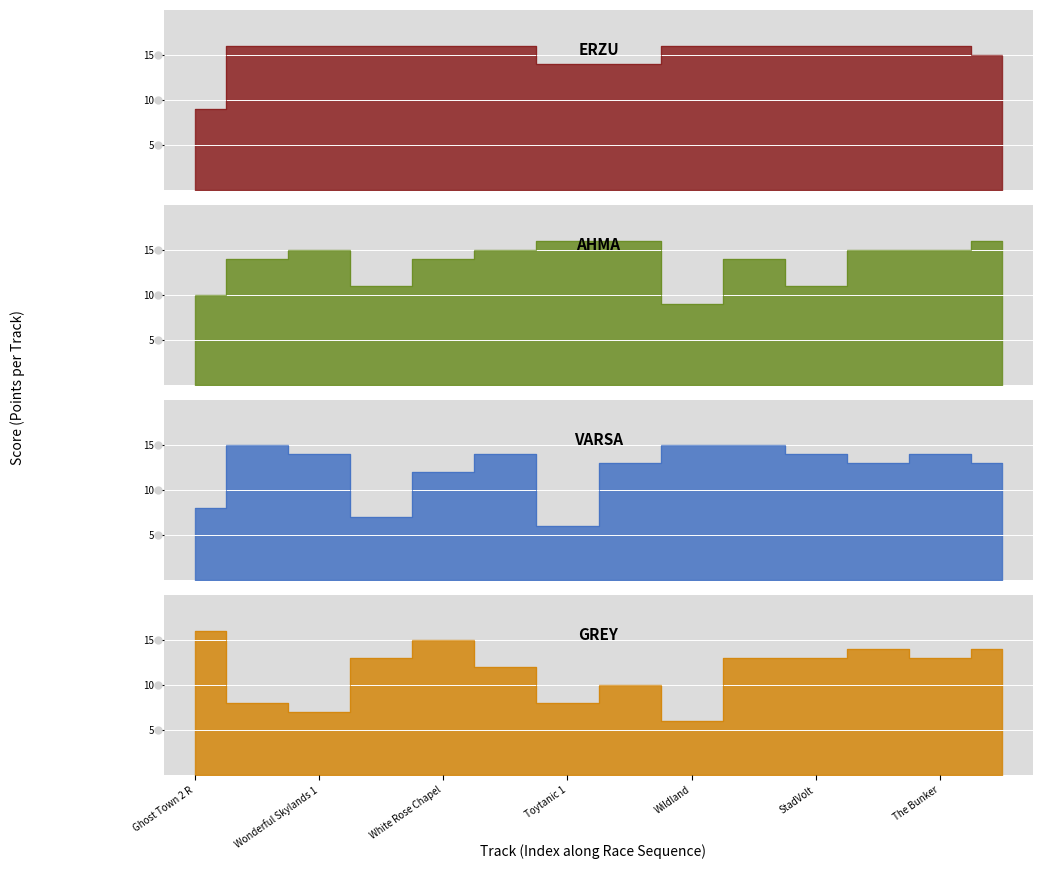

How many times do VARSA and GREY cross each other?

8